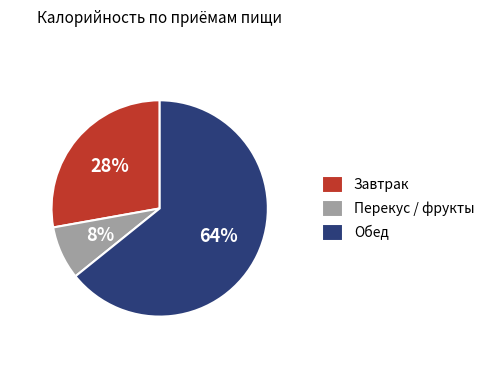

Is the sum of Обед and Завтрак greater than half?

Yes